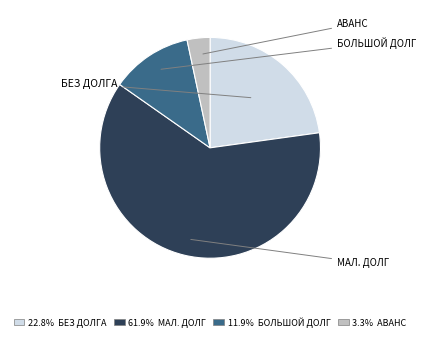

Is there a majority slice in this chart?

Yes